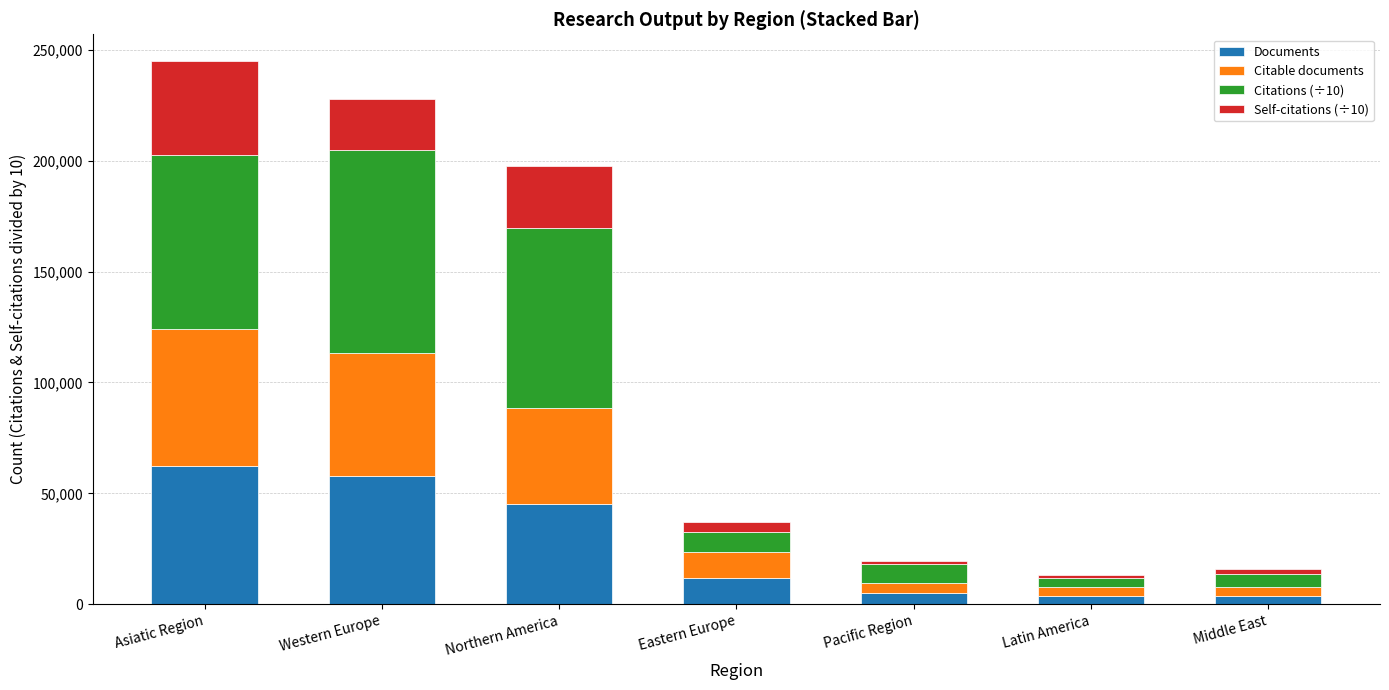

What is the total value across all series at Western Europe?

227646.2